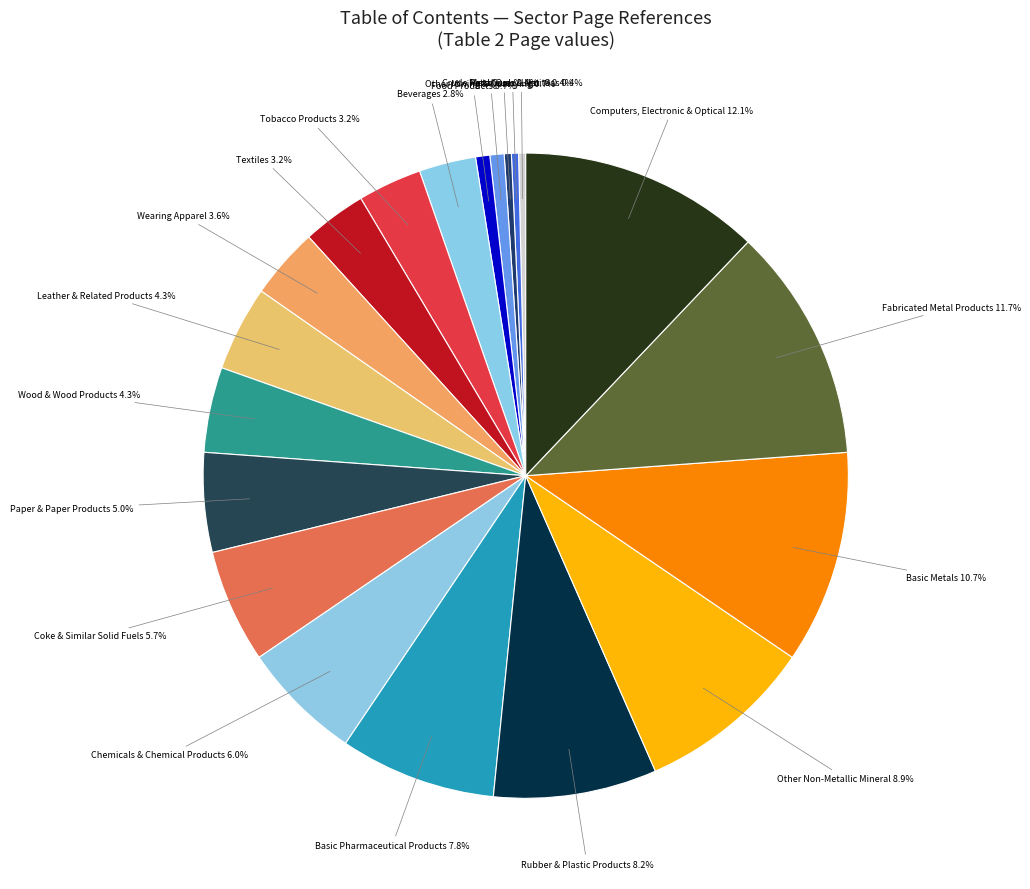

How many segments does this pie chart have?

20